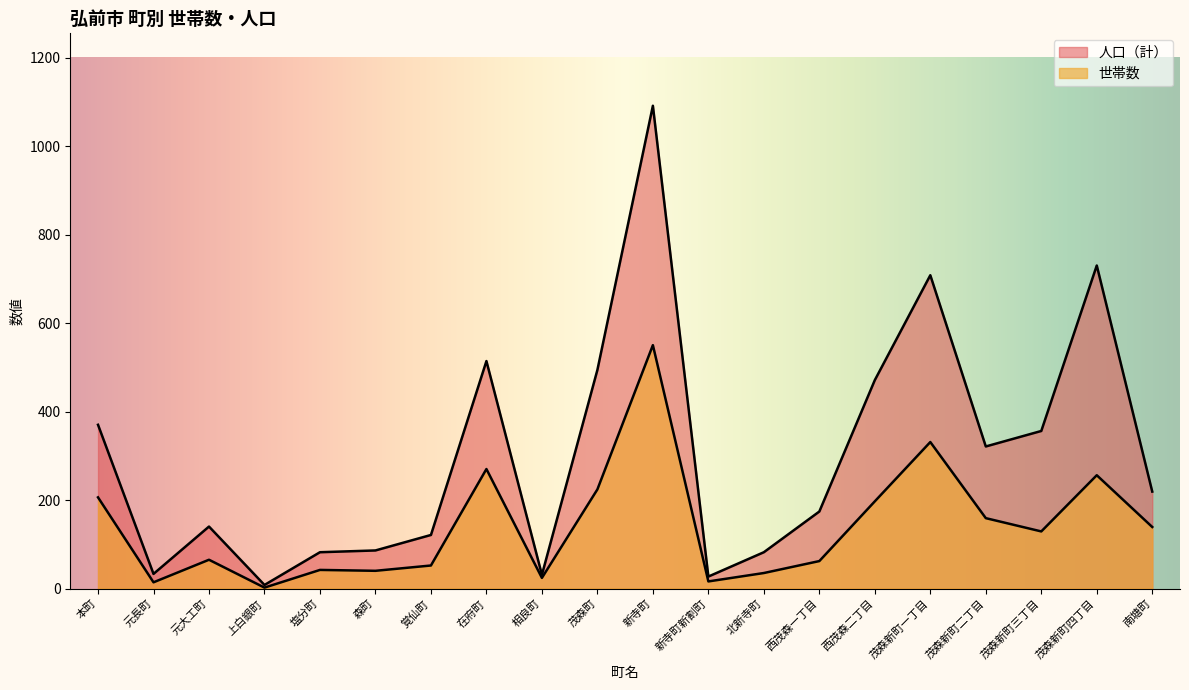

How many categories are shown in the chart?

20